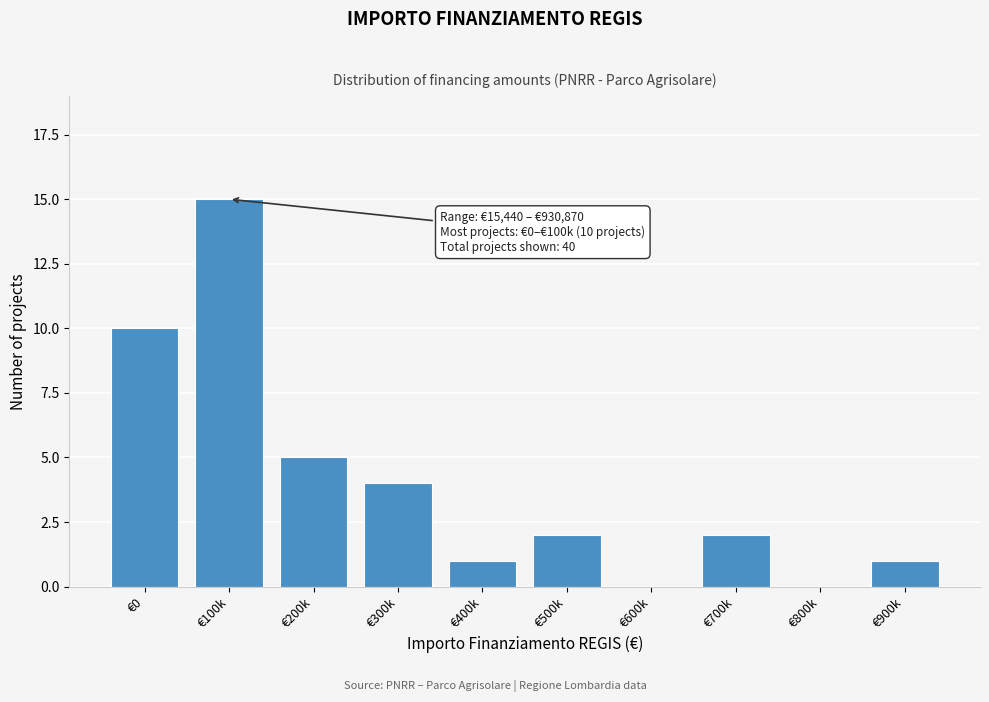

Reading left to right, extract all data points from this chart.

€0=10	€100k=15	€200k=5	€300k=4	€400k=1	€500k=2	€600k=0	€700k=2	€800k=0	€900k=1